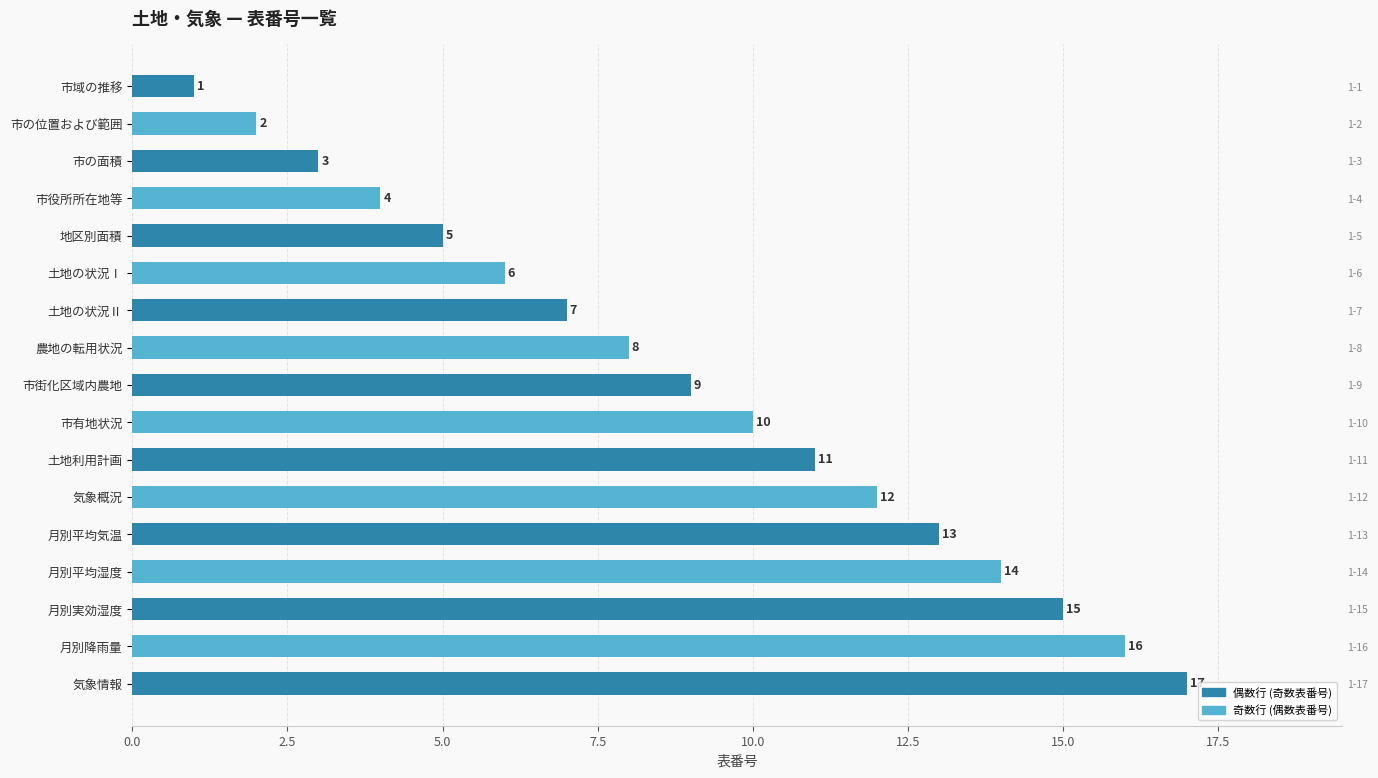

Rank the categories by value from lowest to highest.

市域の推移, 市の位置および範囲, 市の面積, 市役所所在地等, 地区別面積, 土地の状況Ⅰ, 土地の状況Ⅱ, 農地の転用状況, 市街化区域内農地, 市有地状況, 土地利用計画, 気象概況, 月別平均気温, 月別平均湿度, 月別実効湿度, 月別降雨量, 気象情報